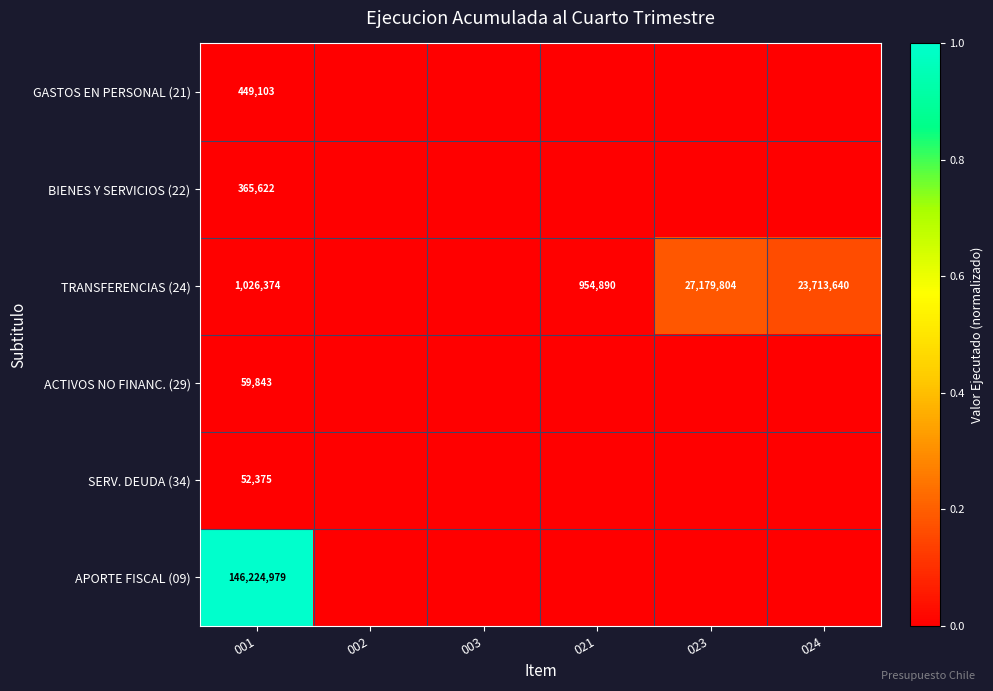

At how many categories does at least one series exceed 0?

4